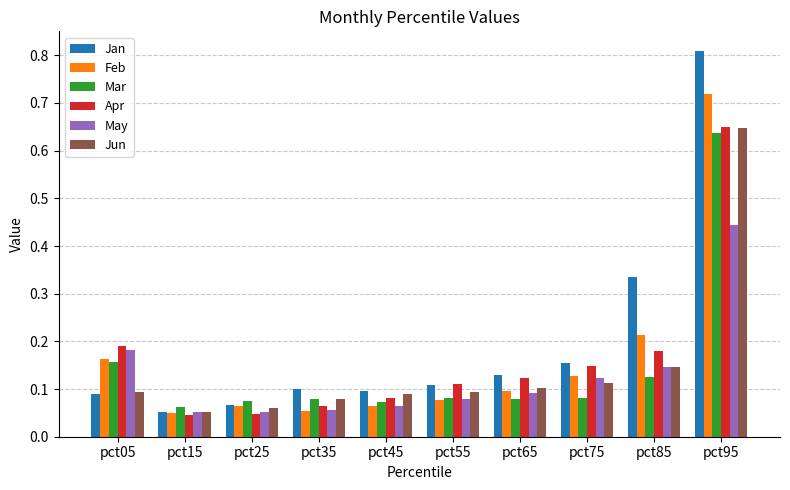

The Feb series shows 0.1 at pct65. True or false?

True